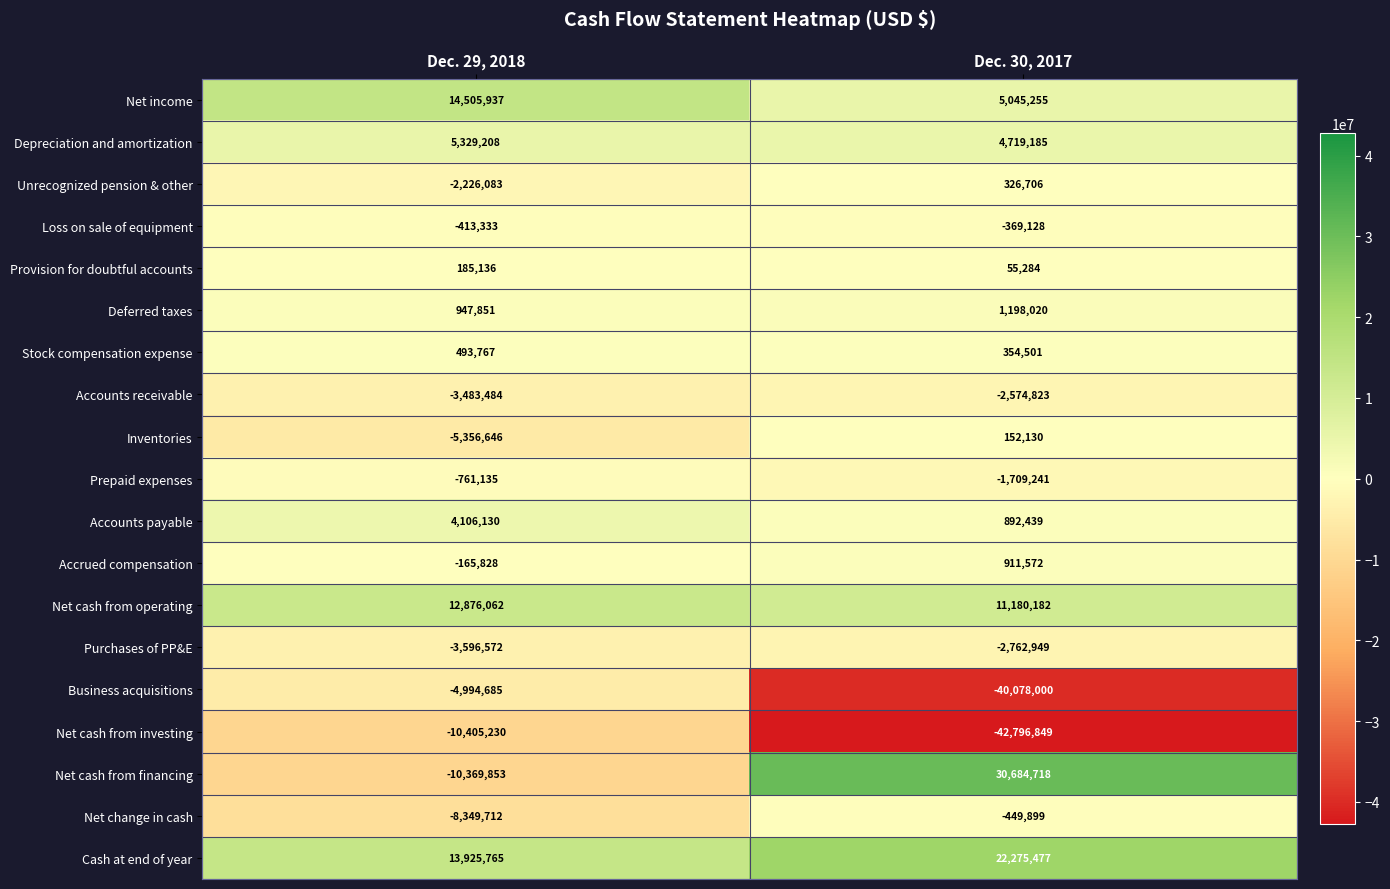

Which series changed the most between Dec. 29, 2018 and Dec. 30, 2017?

Net cash from financing